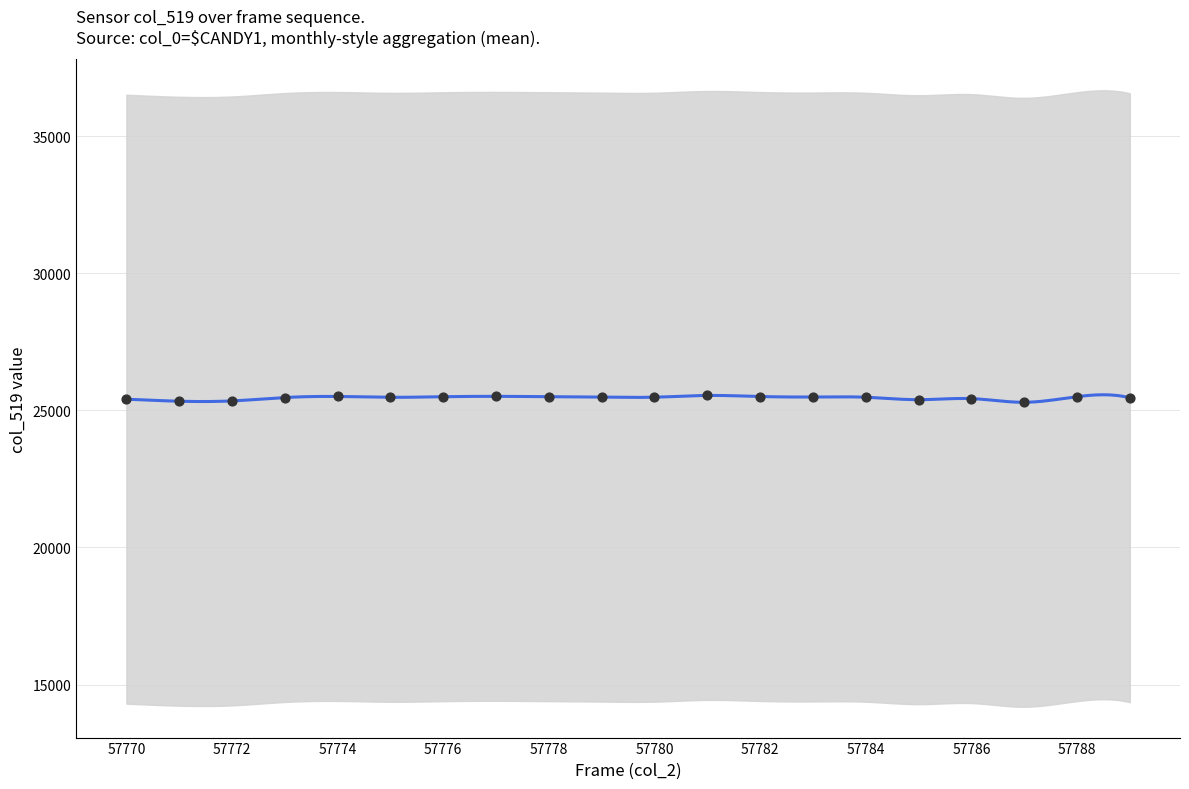

What is the change in value from 57785 to 57787?

-95